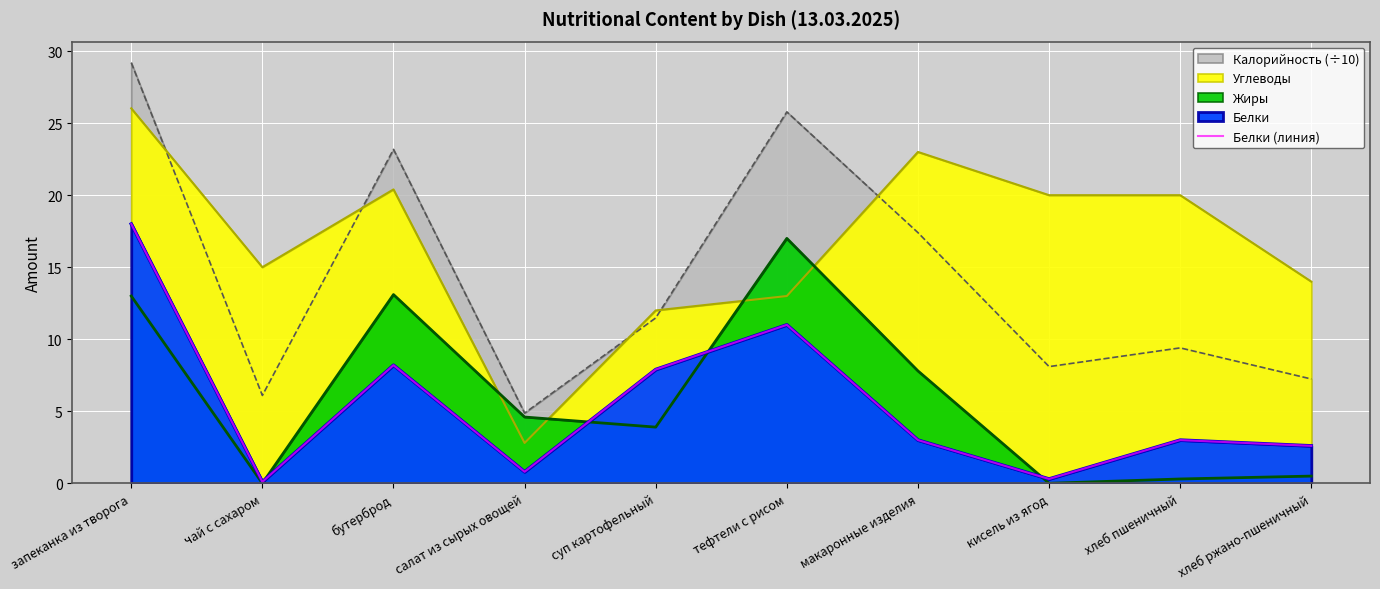

What is the change in value from тефтели с рисом to хлеб пшеничный?

-8.0